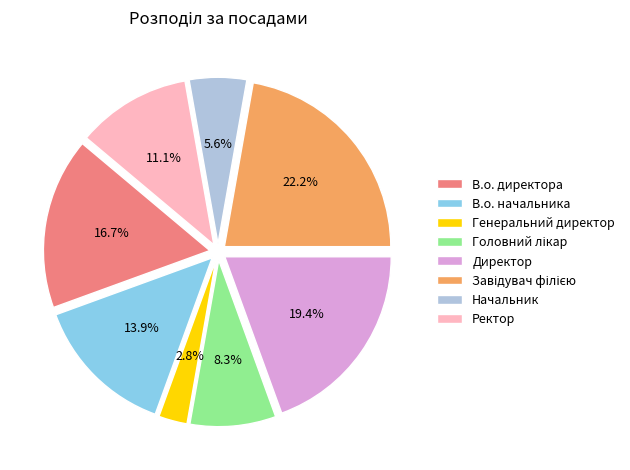

Count the number of slices in the pie.

8